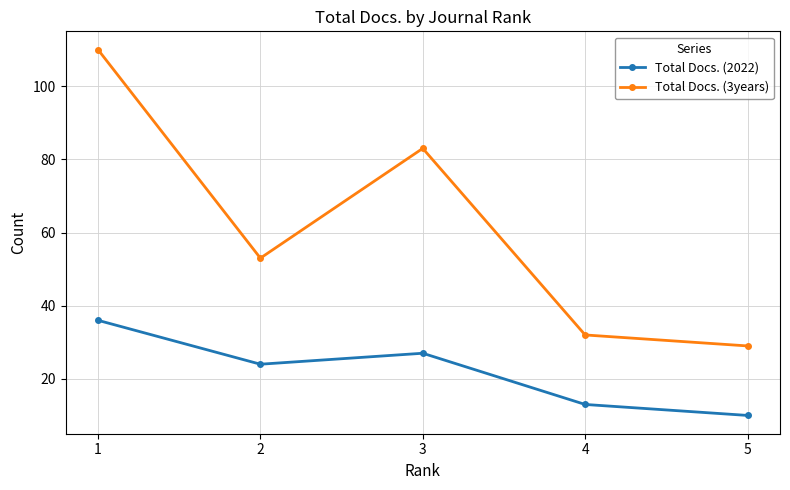

At which category does the chart reach its peak across all series?

1